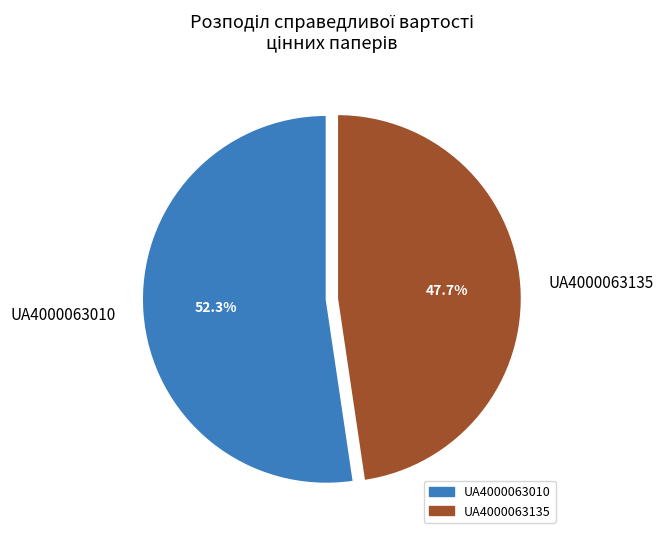

To the nearest percent, what is the difference between the UA4000063135 and UA4000063010 slice percentages?

5%